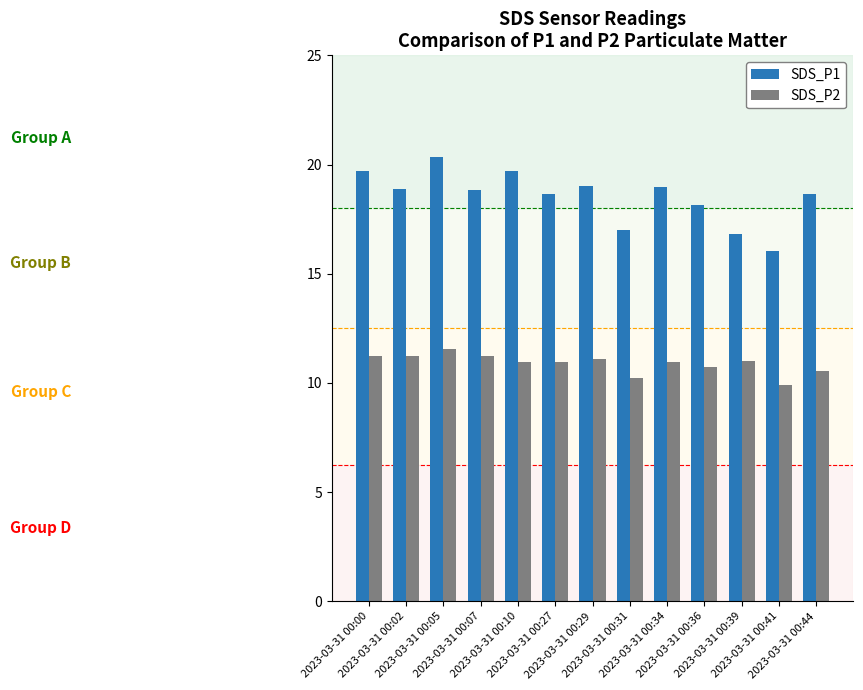

Is it true that SDS_P2 equals 17.4 at 2023-03-31 00:27?

False